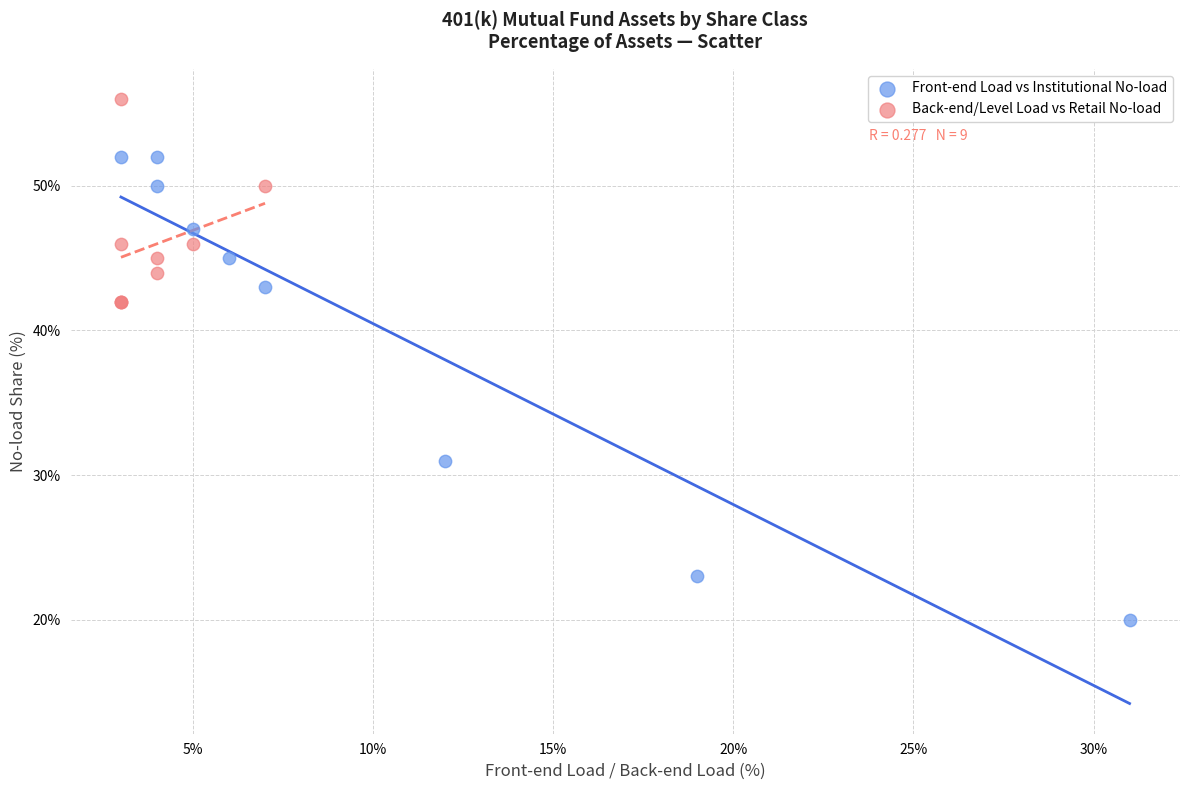

Which series has the widest spread of Y values?

Front-end Load vs Institutional No-load